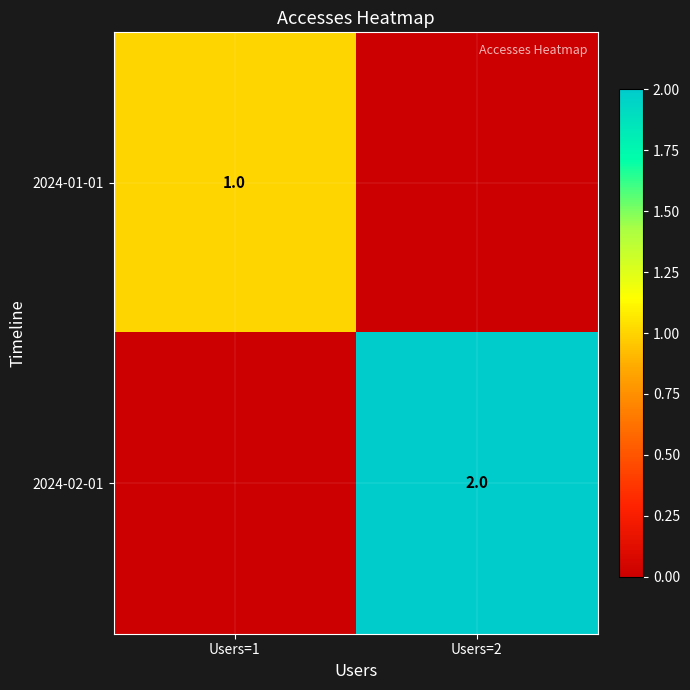

The 2024-01-01 series shows 2 at Users=1. True or false?

False